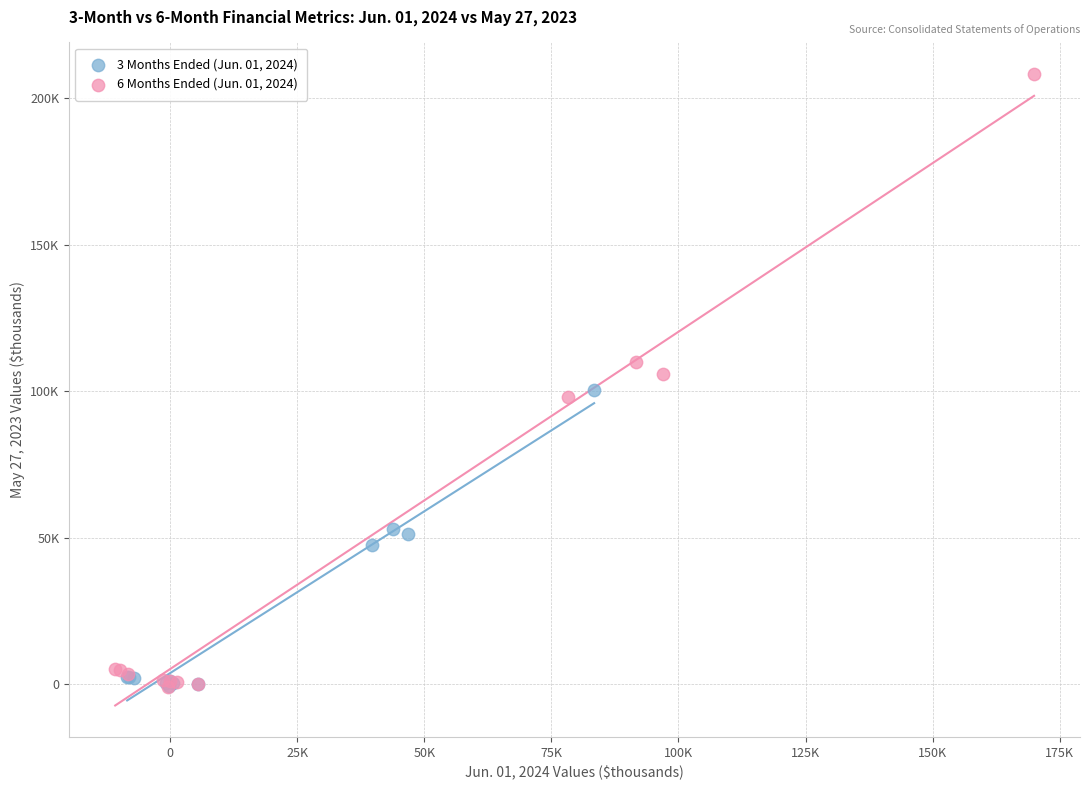

Which series contains the highest Y value?

6 Months Ended (Jun. 01, 2024)